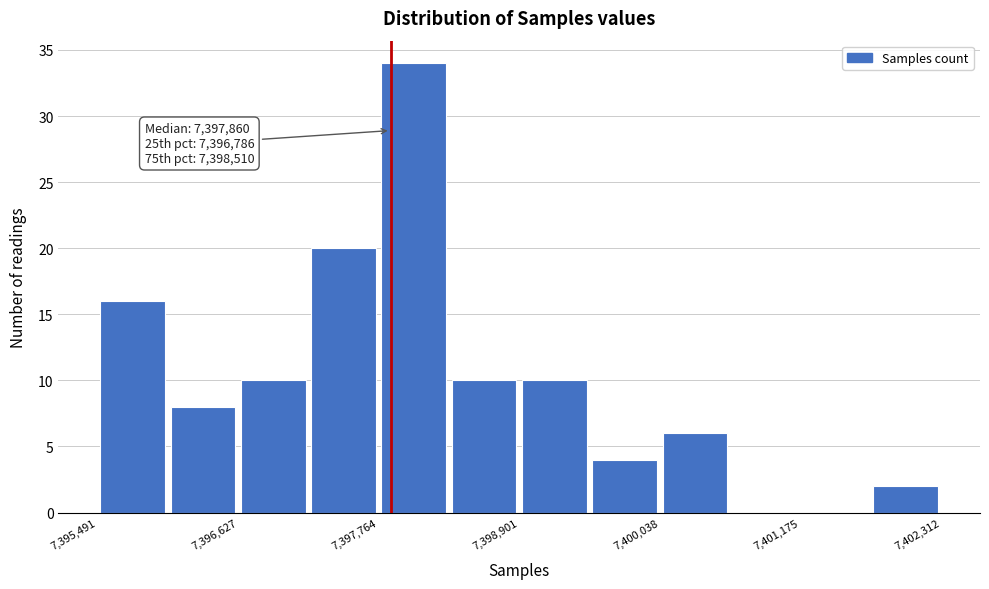

Around what value on the x-axis is the tallest bar? Give the approximate position of its centre, as read against the axis.

7398000